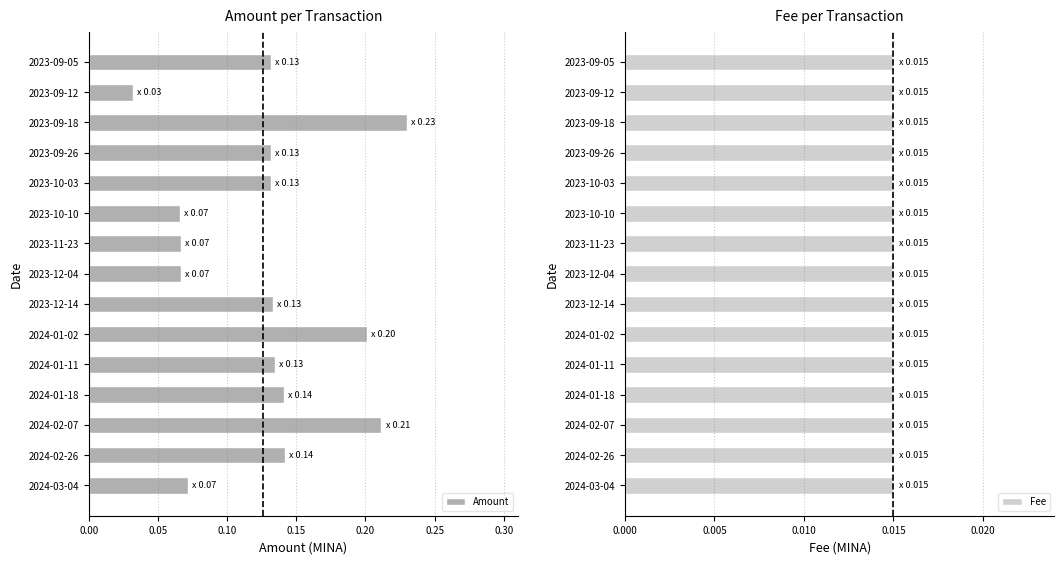

Which category has the lowest value in the Amount series?

2023-09-12